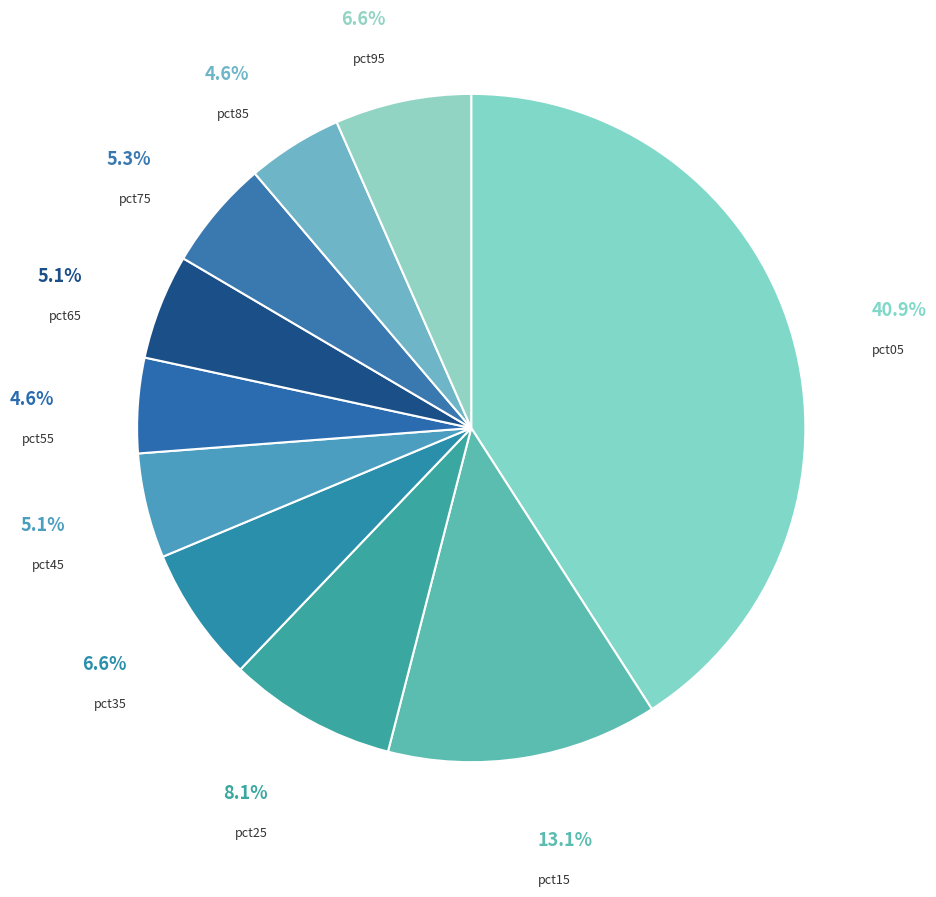

Rank the categories by value from highest to lowest.

pct05, pct15, pct25, pct95, pct35, pct75, pct65, pct45, pct85, pct55